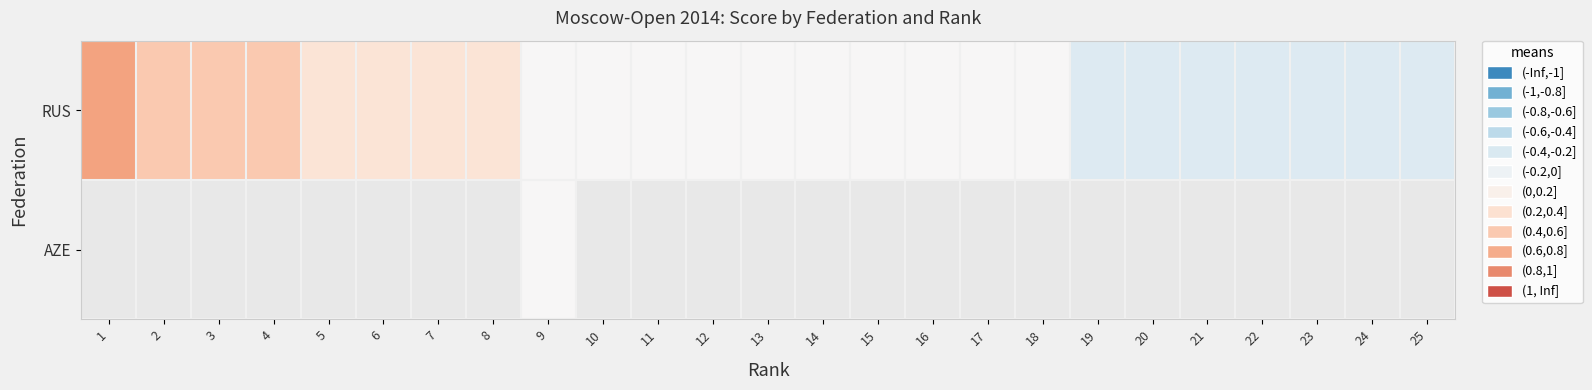

What is the minimum value shown in the chart?

-0.2